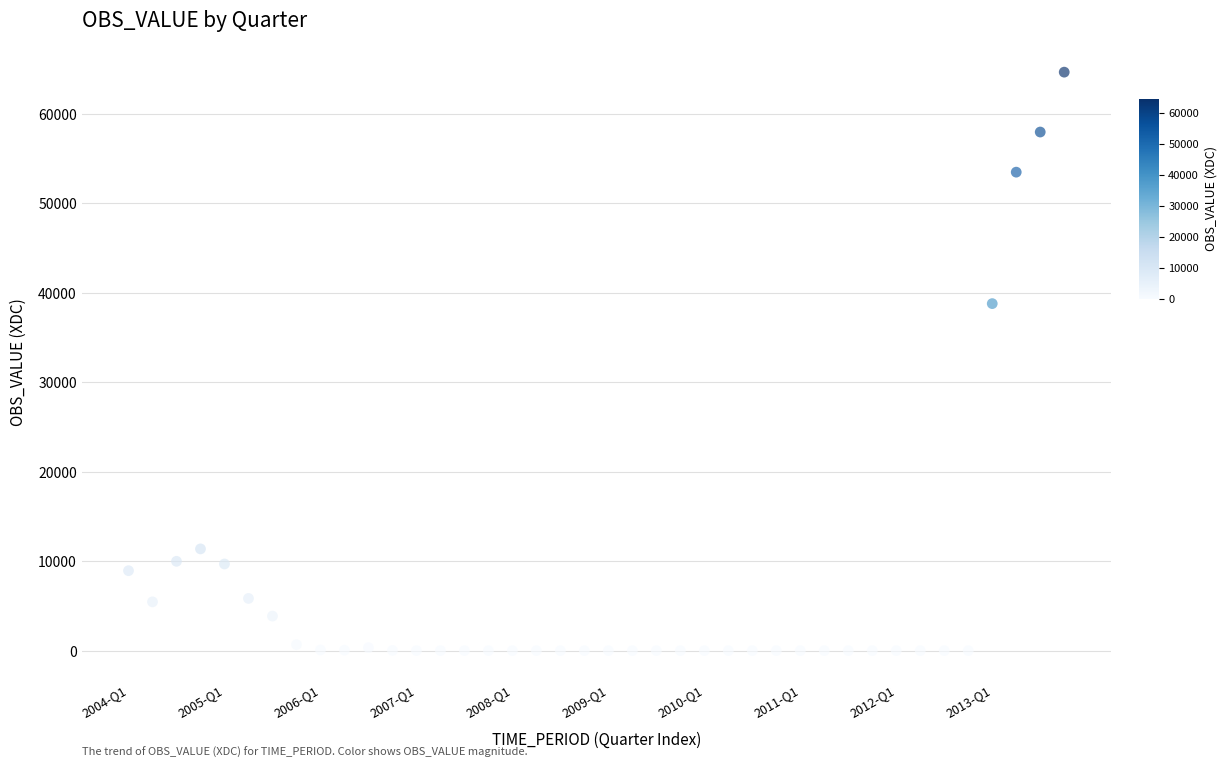

What Y value in the scatter plot is closest to 32335?

38794